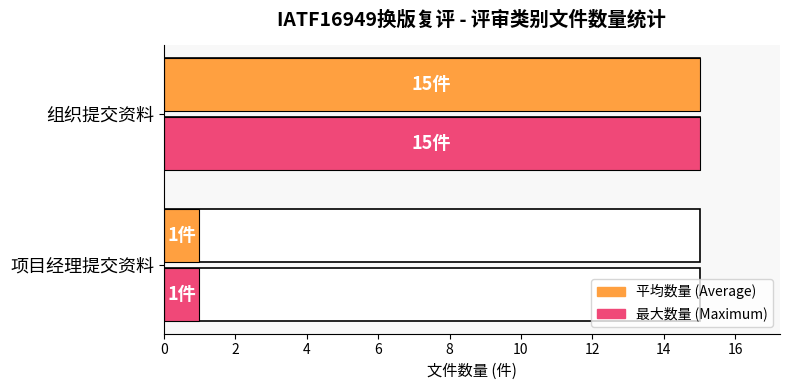

Rank the series at 2 from lowest to highest value.

Average utilization, Maximum utilization